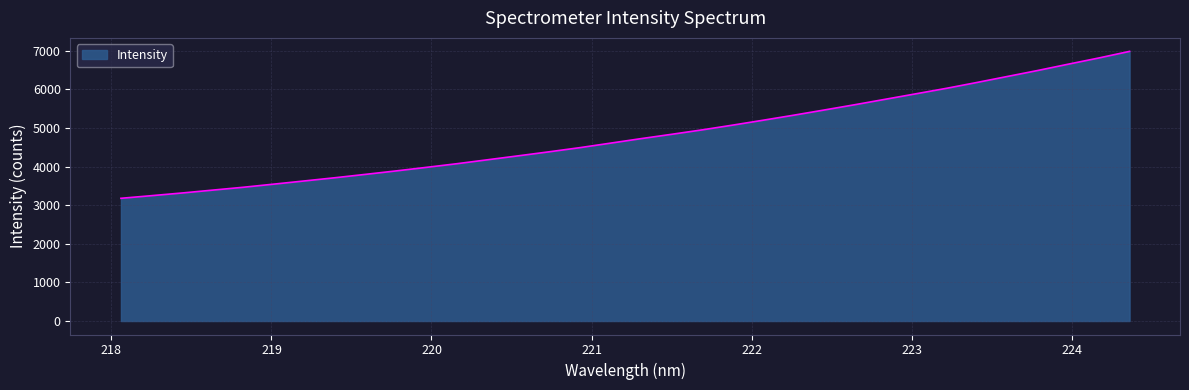

True or false: the data has more than 0 interior local peaks.

False